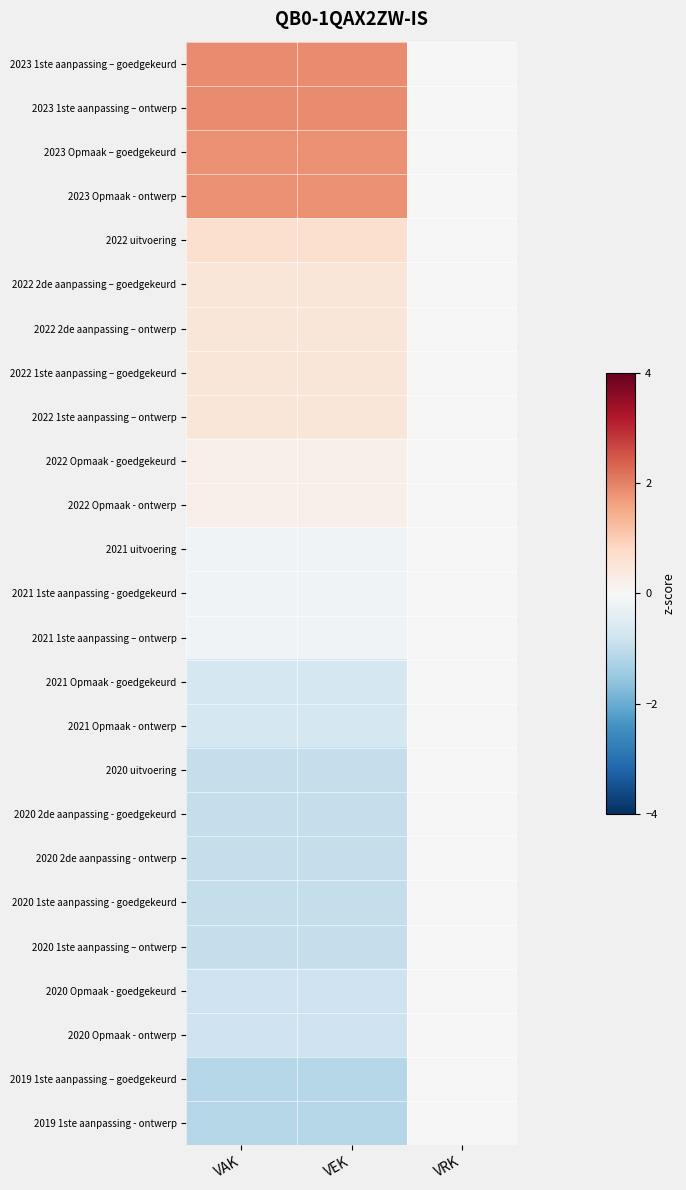

Count the number of categories in the chart.

3